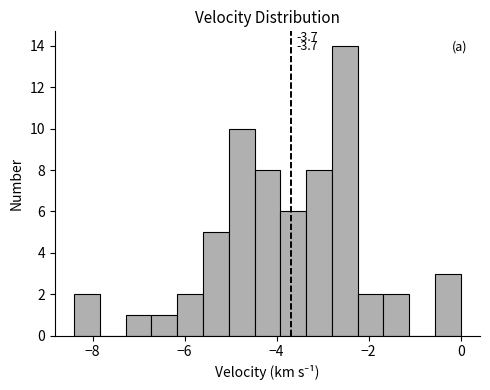

Read against the x-axis, roughly where is the centre of the tallest bar?

-2.6